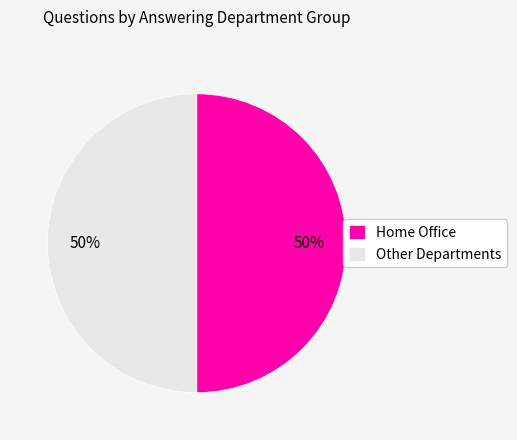

Count the number of slices in the pie.

2